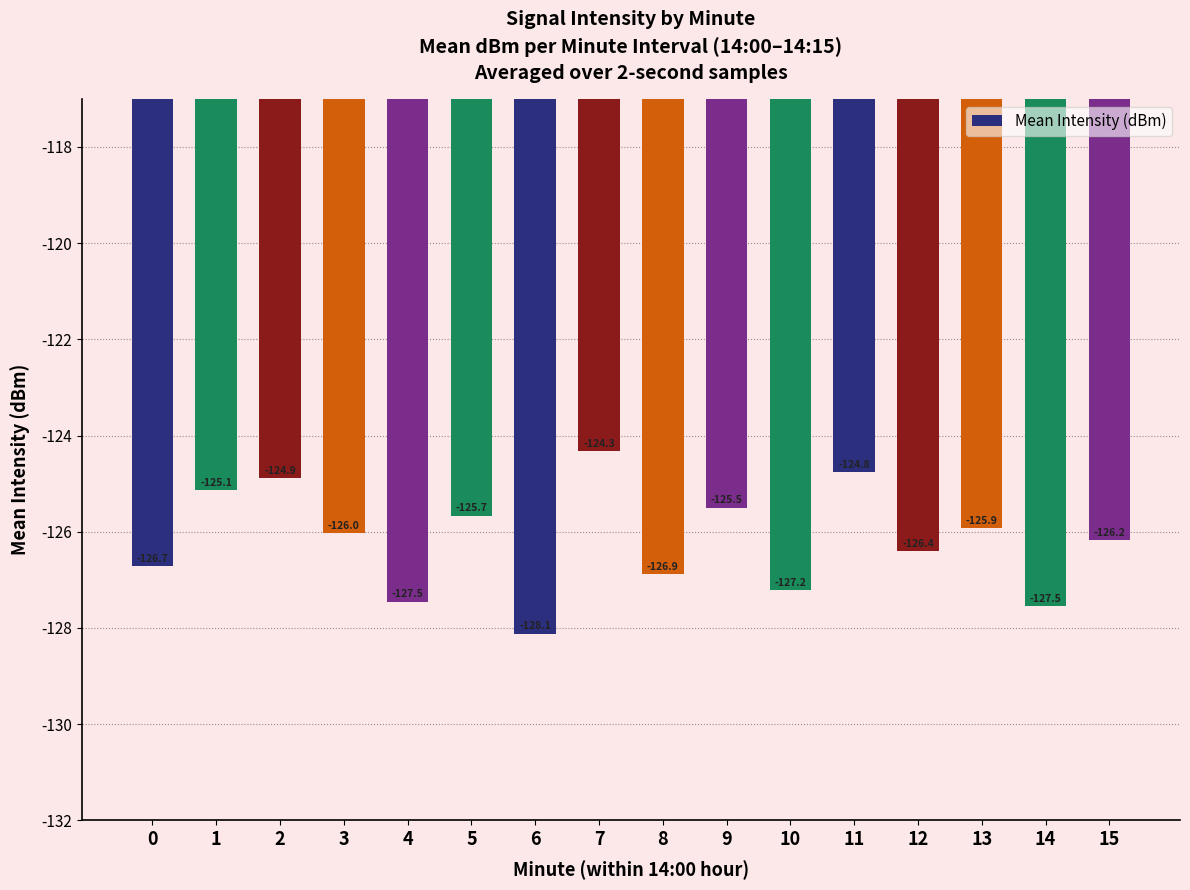

What is the value of the 8th bar from the left?

-124.3